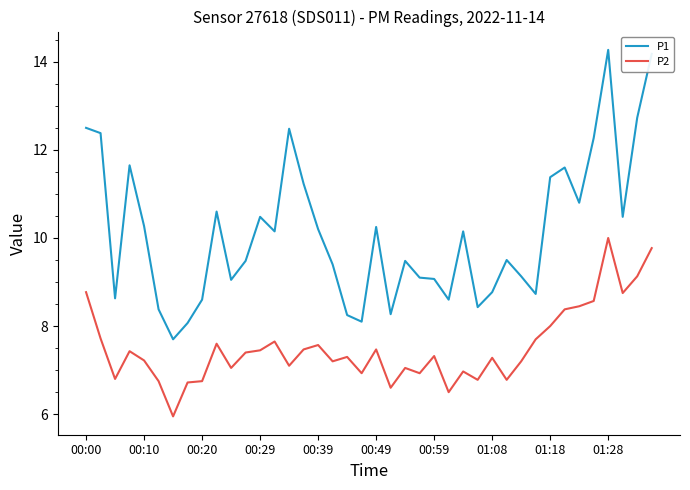

True or false: P1 and P2 cross at least once.

False